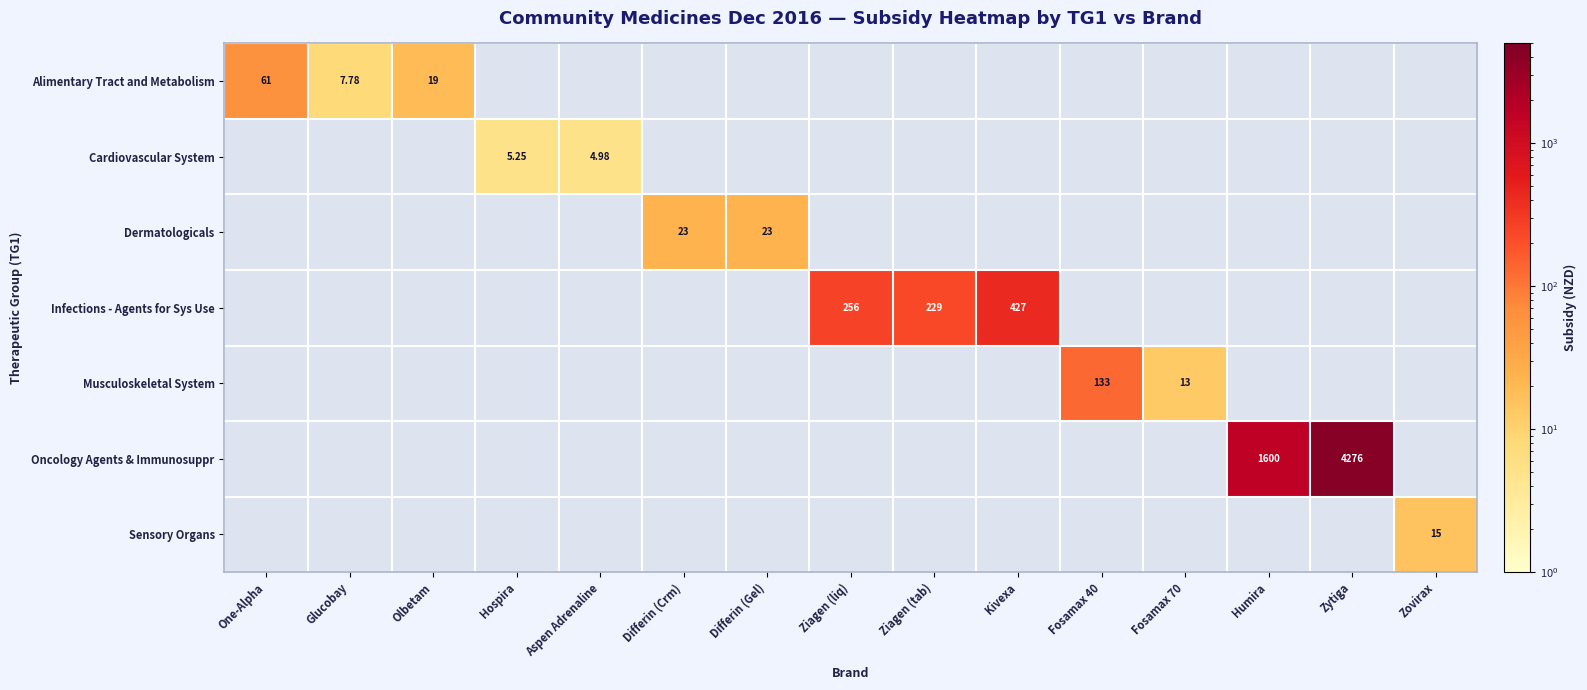

At how many categories does at least one series exceed 3435?

1